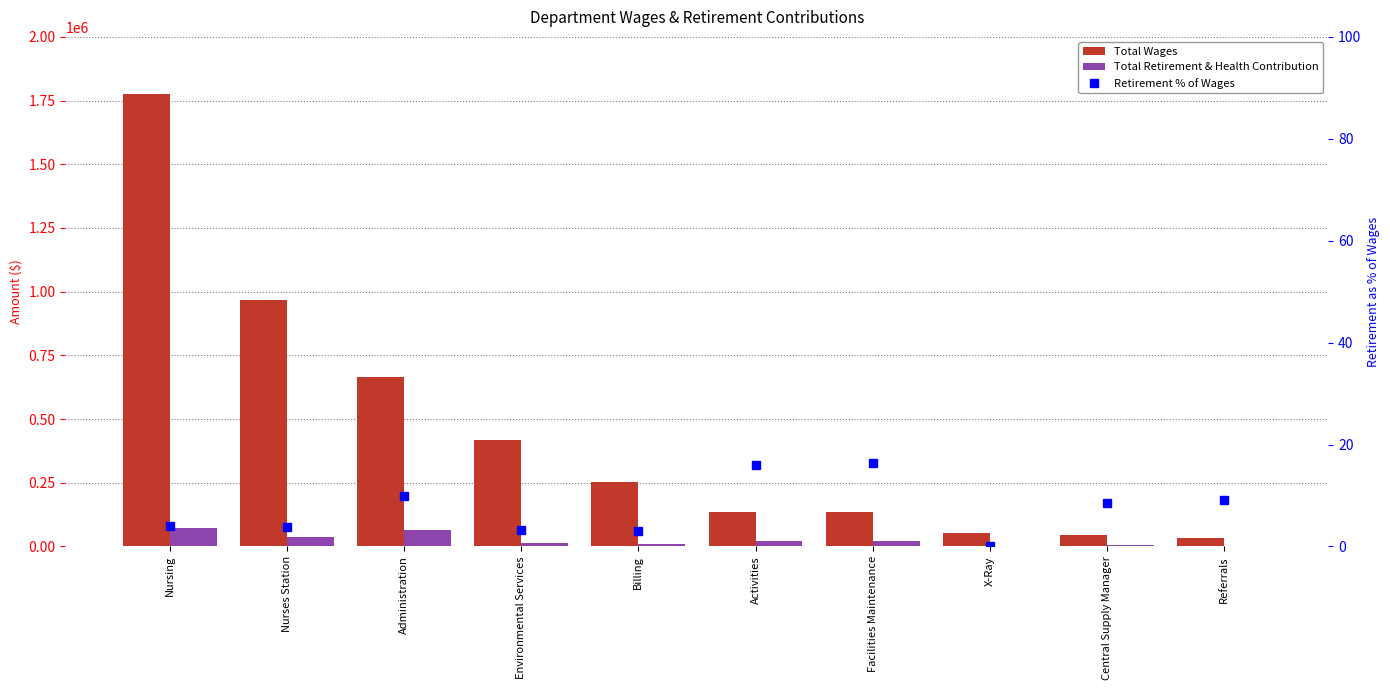

What is the label of the 8th bar from the right?

Administration